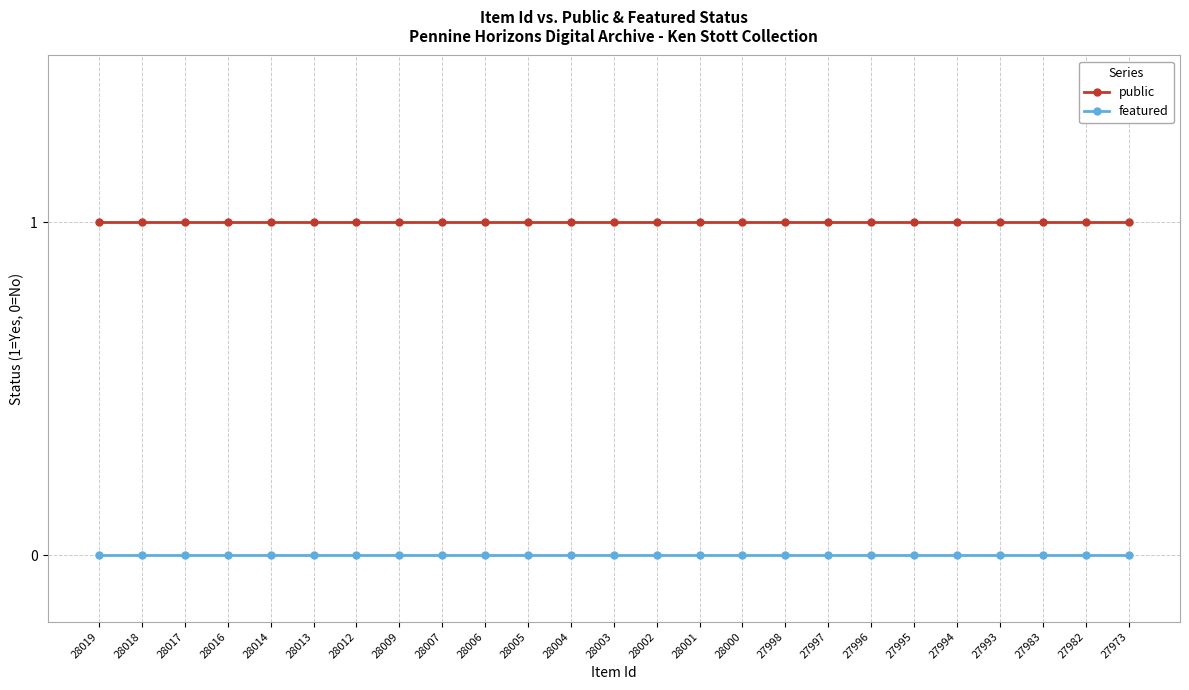

True or false: featured has a value of 0 at 28019.

True